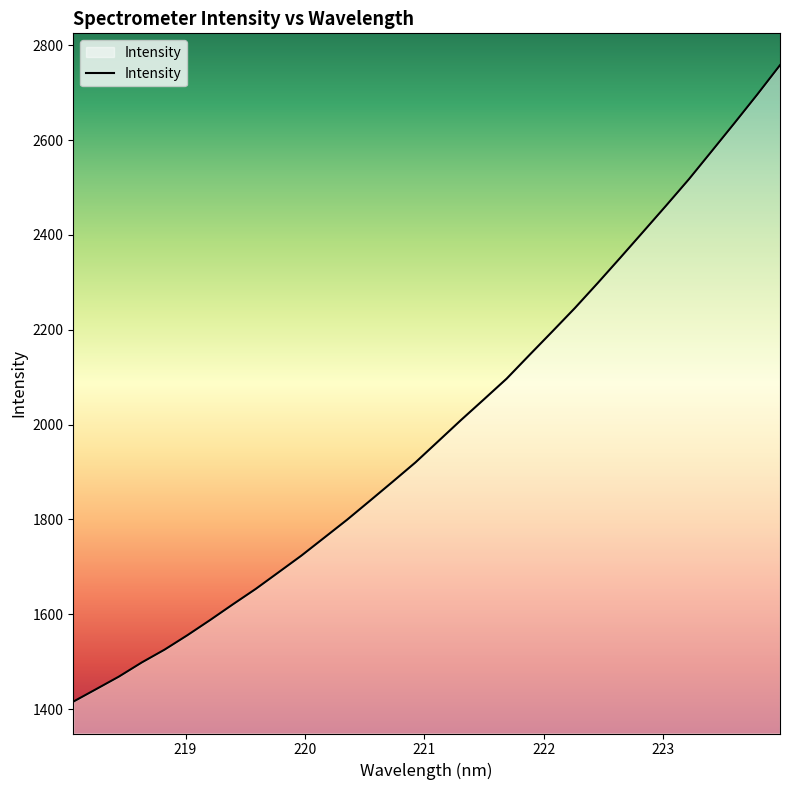

What is the difference between the maximum and minimum values?

1341.9